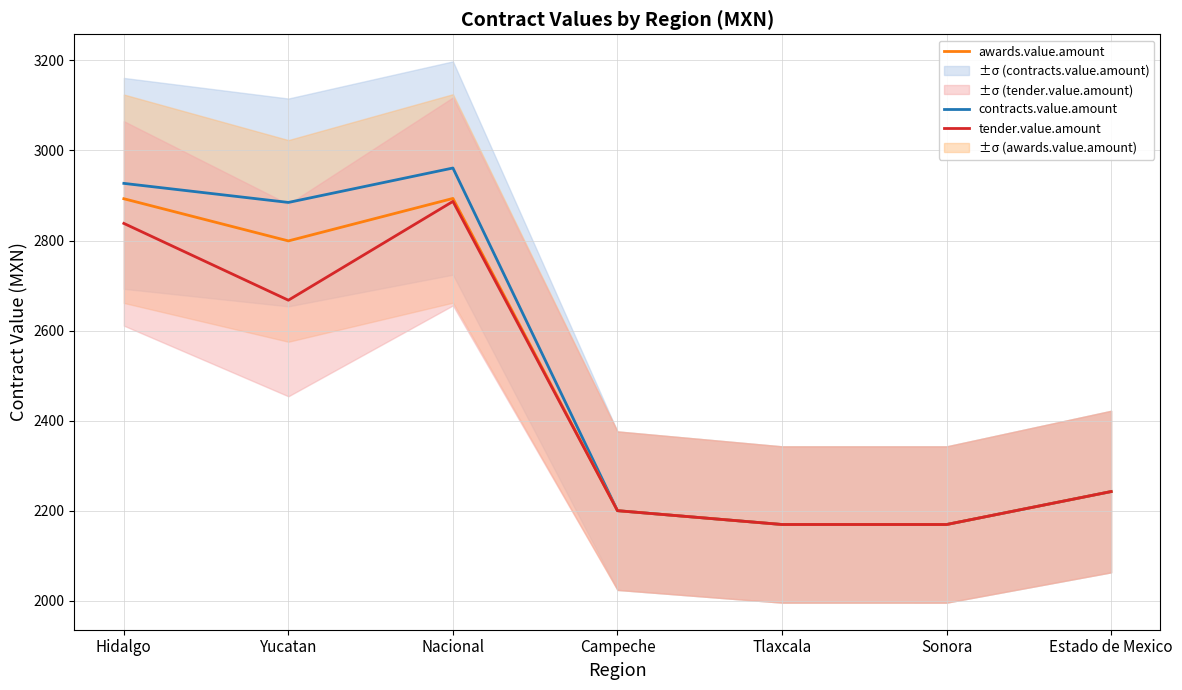

What is the sum of the contracts.value.amount values at Nacional and Sonora?

5130.2